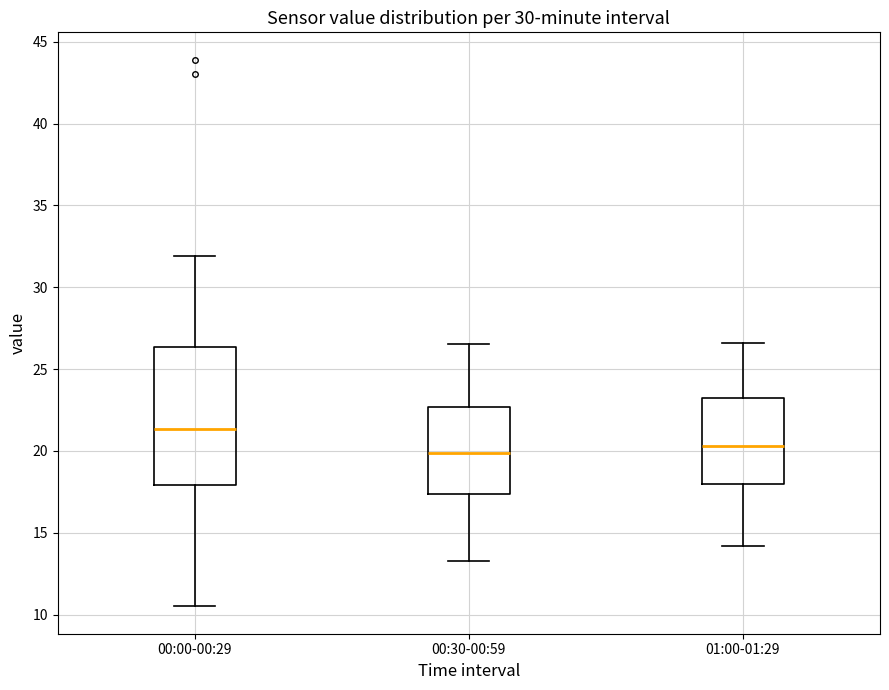

Reading left to right, read every box against the y-axis: the position of its median line, the range the box covers, and the ends of its whiskers. The values are not printed on the chart, so give them approximately, as read against the axis.

00:00-00:29: median 21.5, box 18.0 to 26.5, whiskers 10.5 to 32.0
00:30-00:59: median 20.0, box 17.5 to 22.5, whiskers 13.5 to 26.5
01:00-01:29: median 20.5, box 18.0 to 23.0, whiskers 14.0 to 26.5